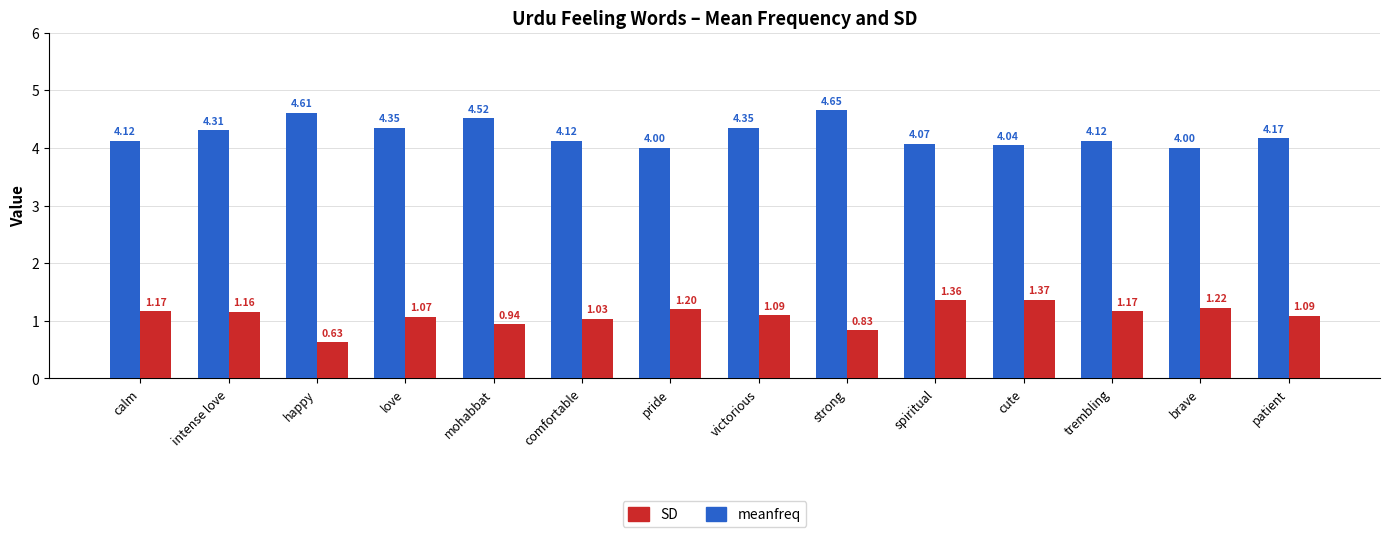

List the series in order of their overall mean, lowest first.

SD, meanfreq